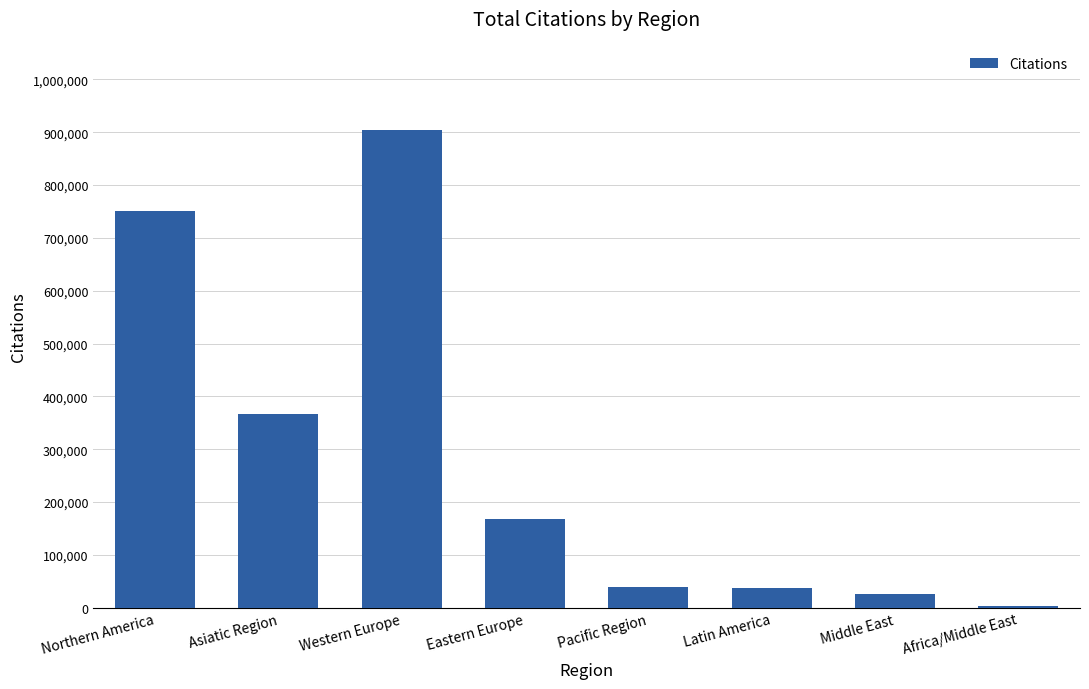

The value at Asiatic Region is 532167. True or false?

False